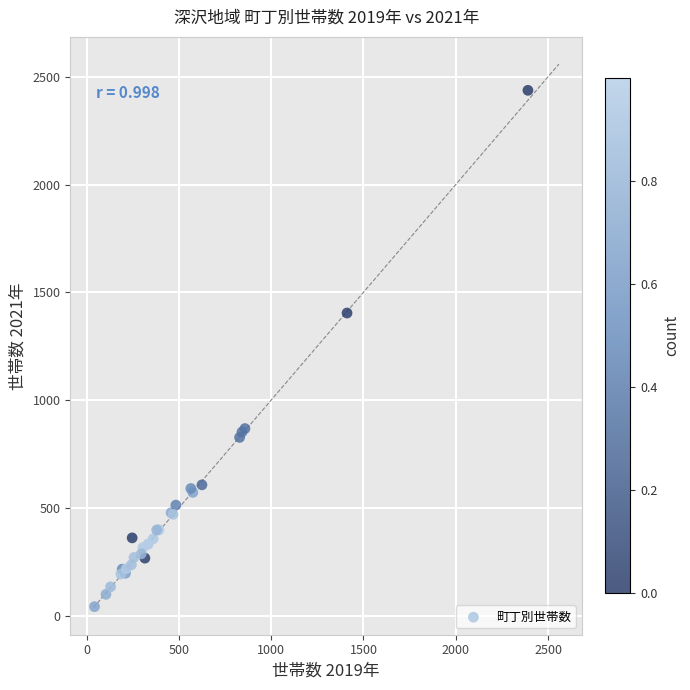

What Y value in the scatter plot is closest to 1239?

1404